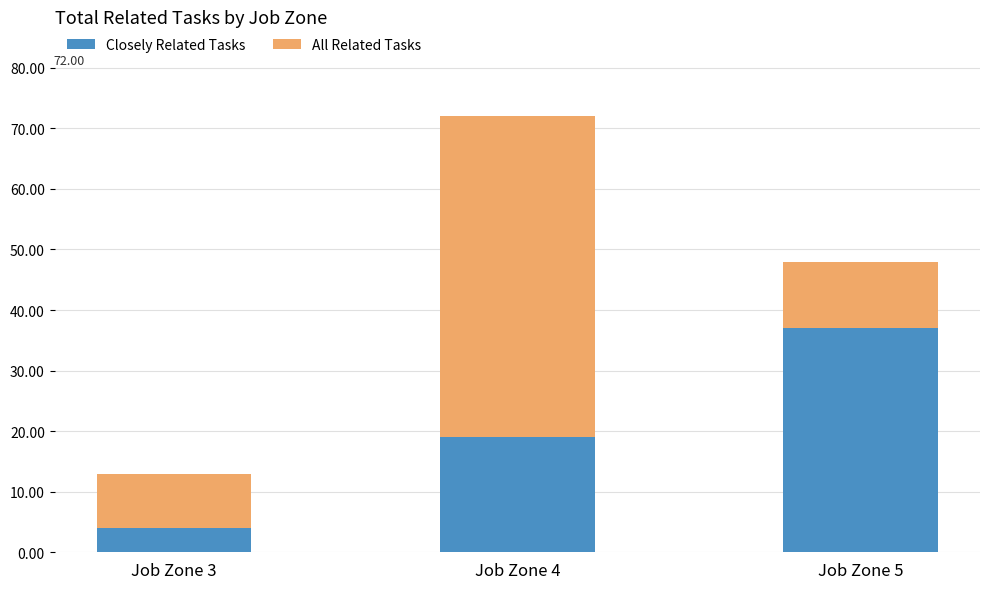

What is the average value of the Closely Related Tasks series?

20